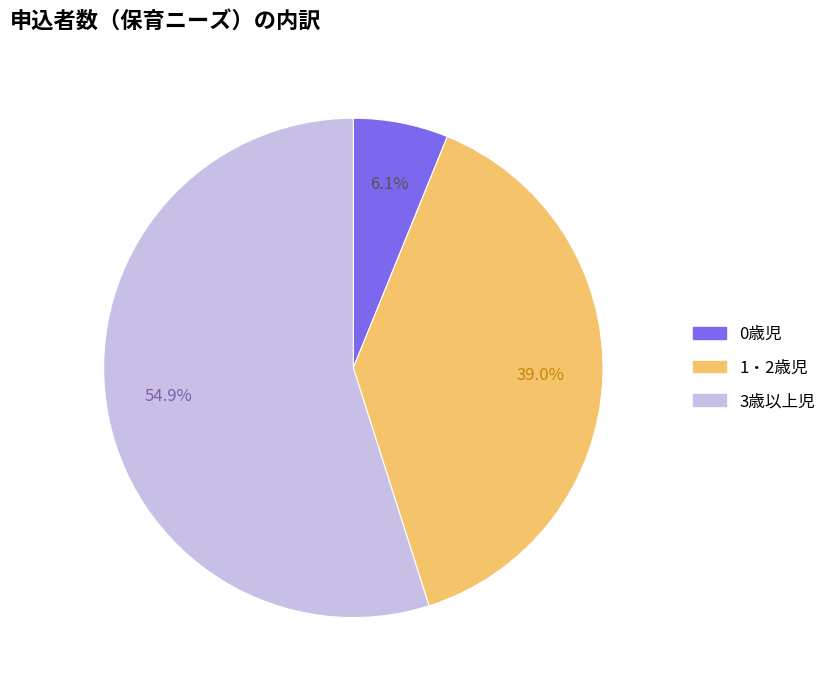

Is 1・2歳児 the majority of the pie?

No